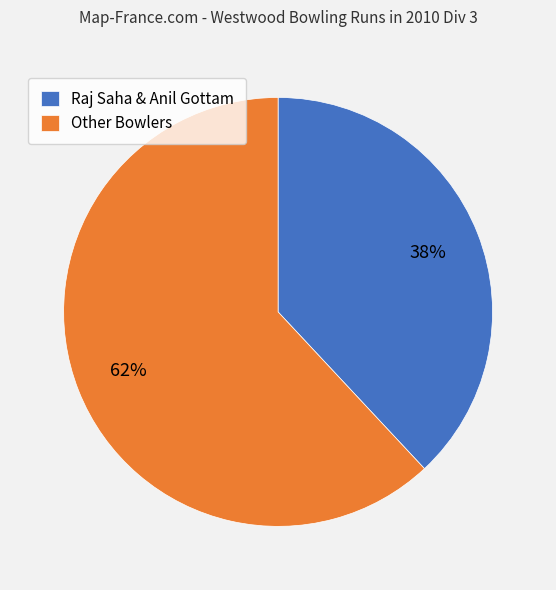

Is it true that Raj Saha & Anil Gottam is 38% of the pie?

True